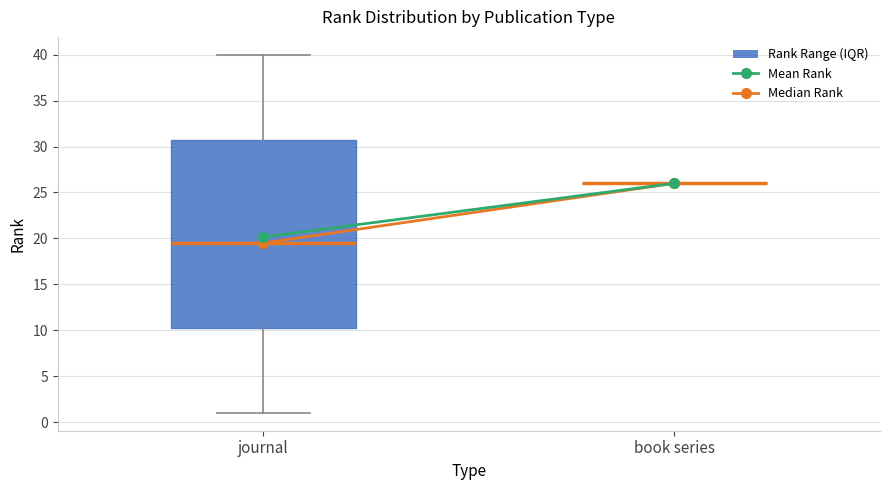

Comparing the boxes themselves (not the whiskers), which one is the tallest?

journal